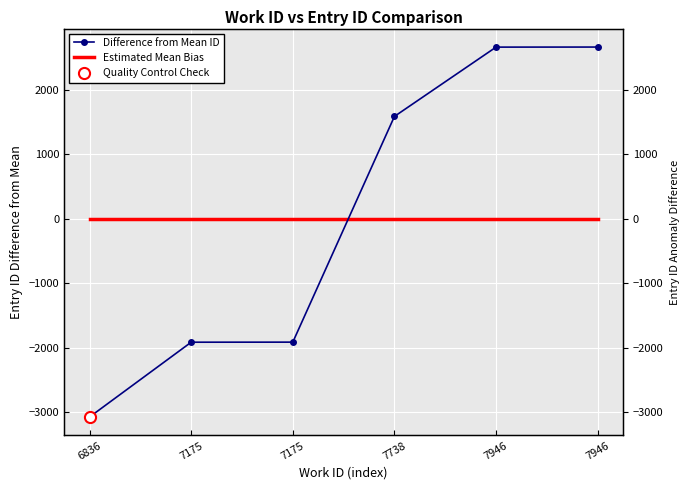

Where do Difference from Mean ID and Estimated Mean Bias first cross each other?

7175 and 7738